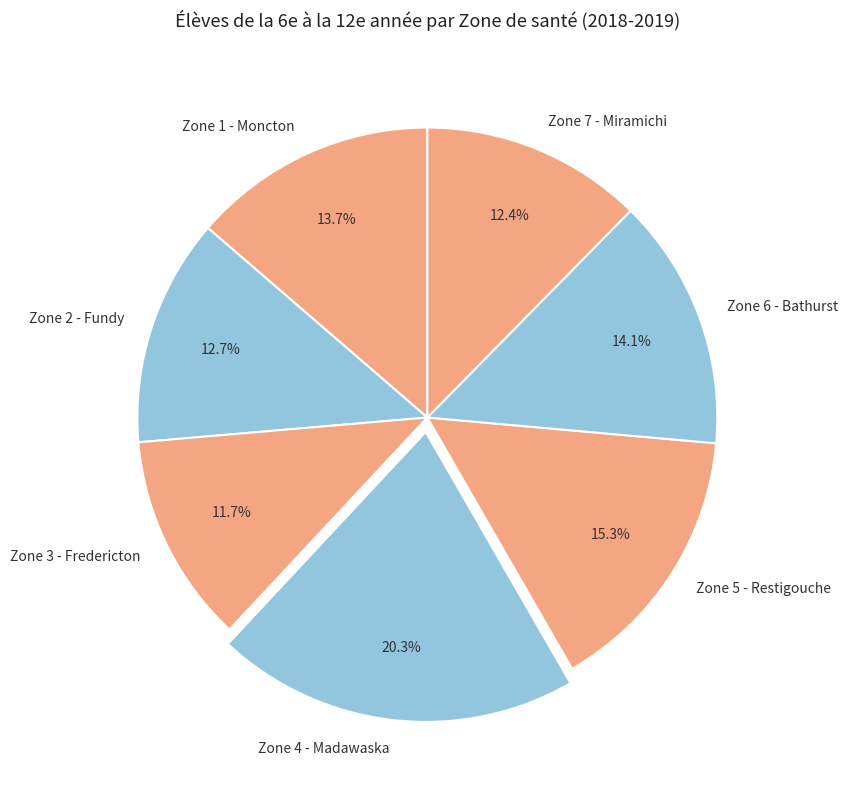

True or false: Zone 6 - Bathurst accounts for 20% of the total.

False